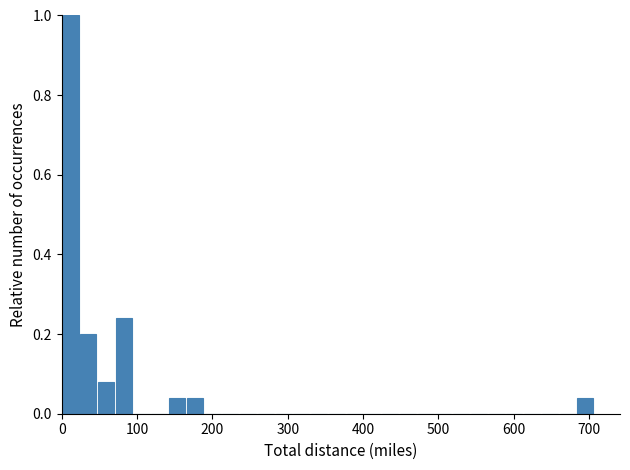

Around what value on the x-axis is the tallest bar? Give the approximate position of its centre, as read against the axis.

10